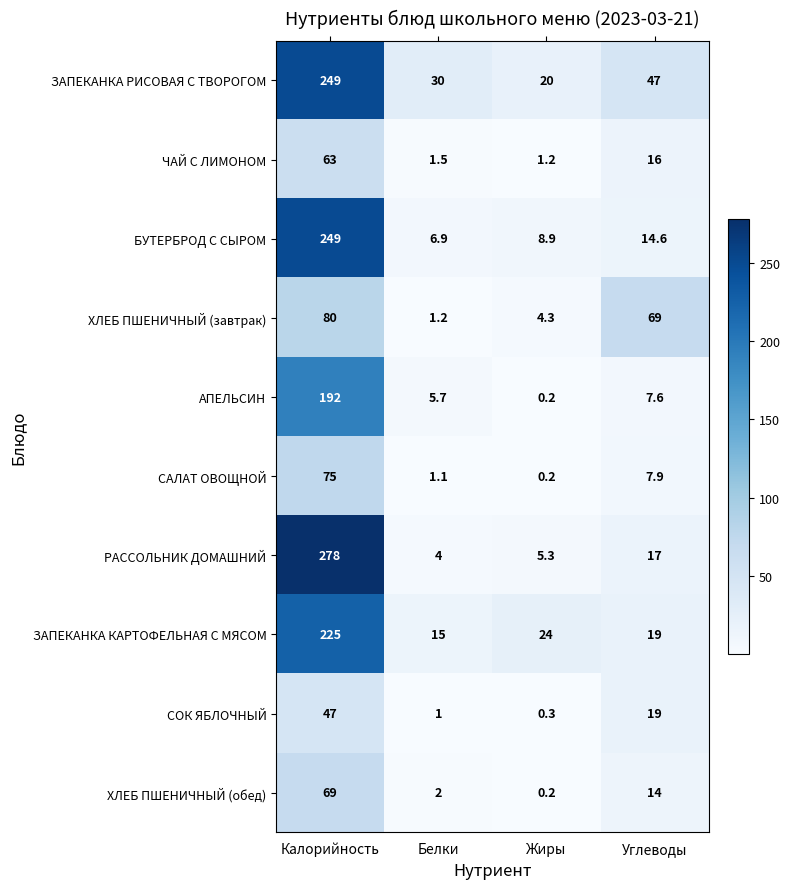

What is the approximate value of ЧАЙ С ЛИМОНОМ at Углеводы?

16.0